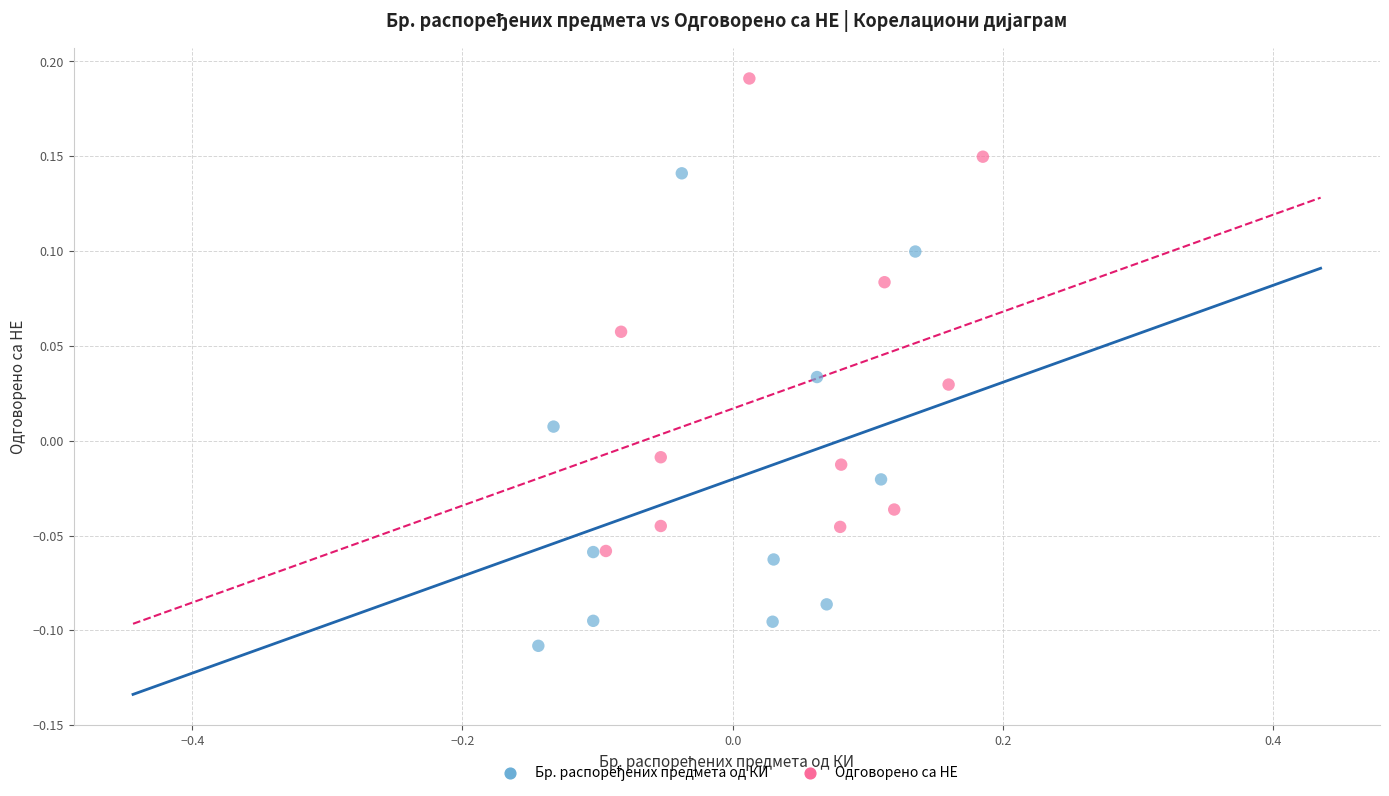

Which series reaches the maximum Y coordinate?

Одговорено са НЕ